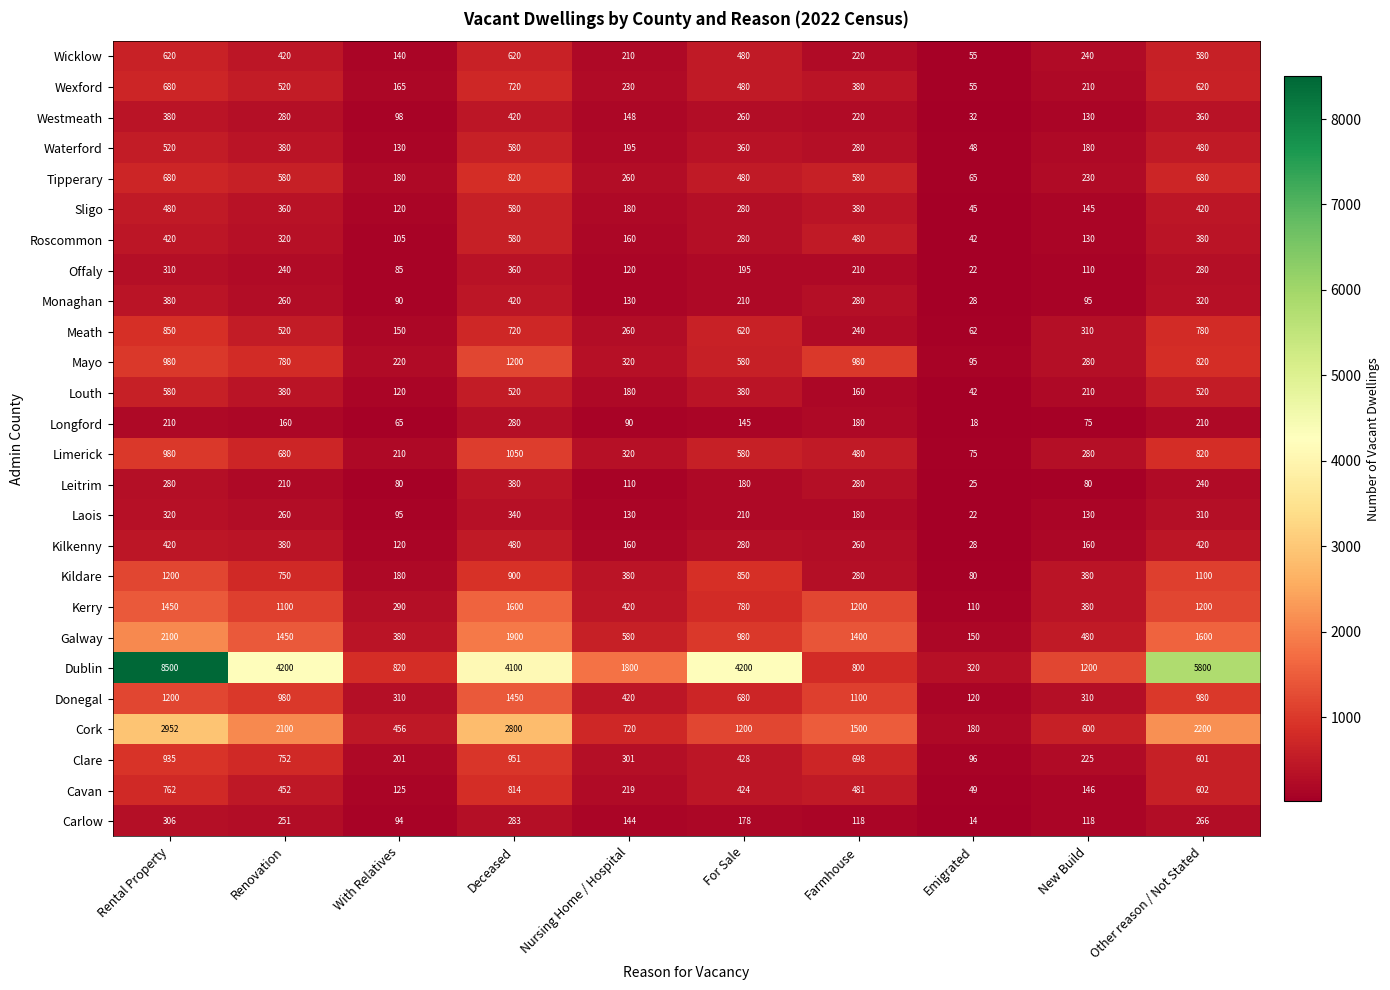

Which series has the widest spread of values?

Dublin